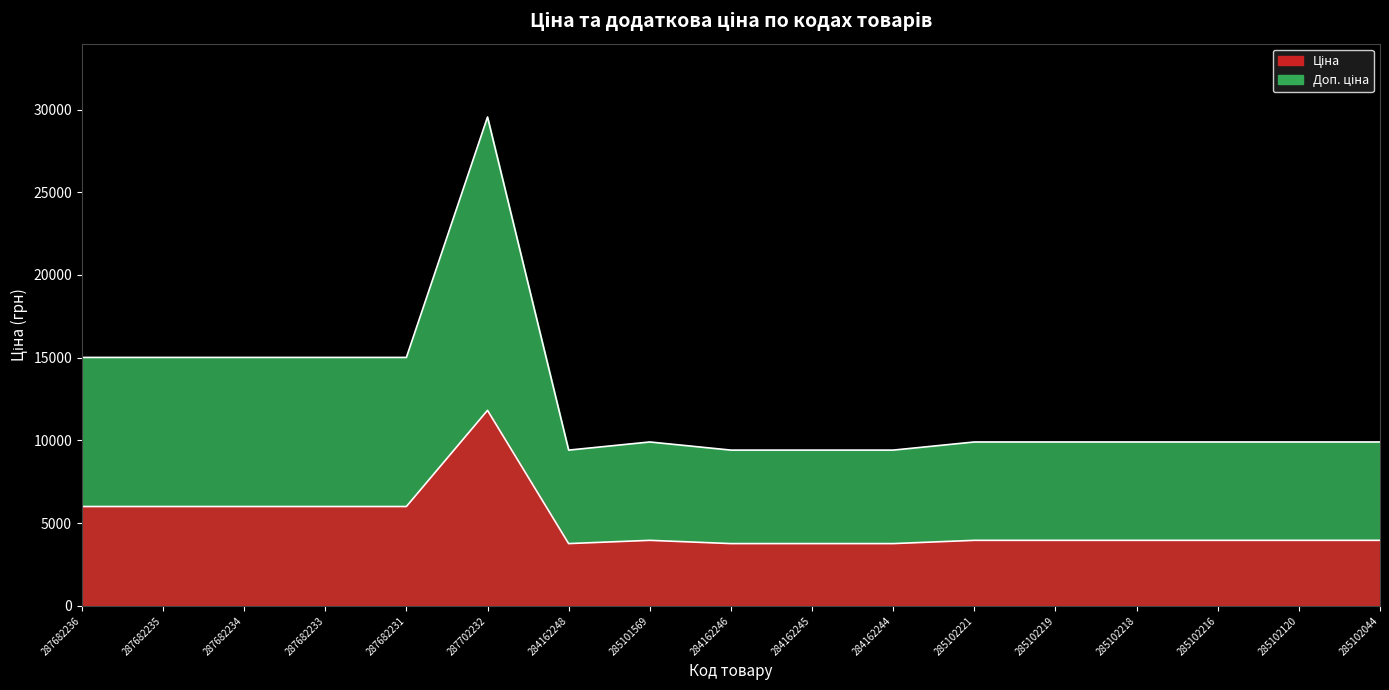

Reading right to left, list all the values displayed in this chart.

Ціна: 9908.5	9908.5	9908.5	9908.5	9908.5	9908.5	9416.9	9416.9	9416.9	9908.5	9416.9	29548.9	15019.2	15019.2	15019.2	15019.2	15019.2
Доп. ціна: 3963.4	3963.4	3963.4	3963.4	3963.4	3963.4	3766.7	3766.7	3766.7	3963.4	3766.7	11819.6	6007.7	6007.7	6007.7	6007.7	6007.7